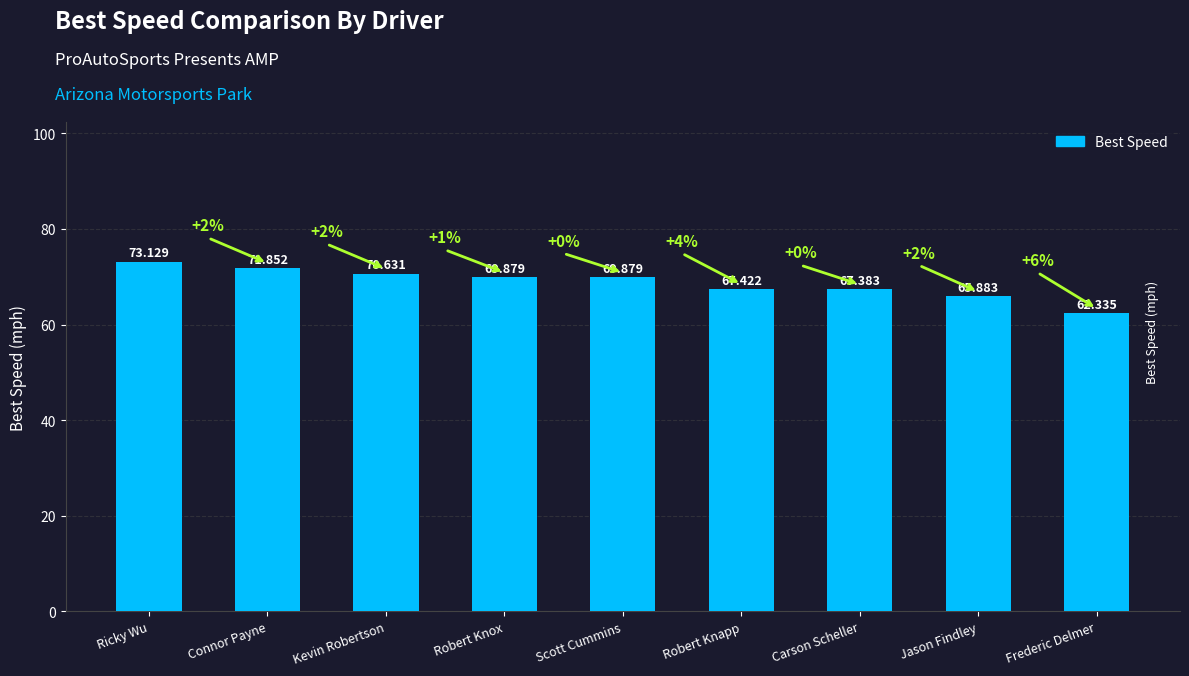

At which category does the chart reach its minimum across all series?

Frederic Delmer